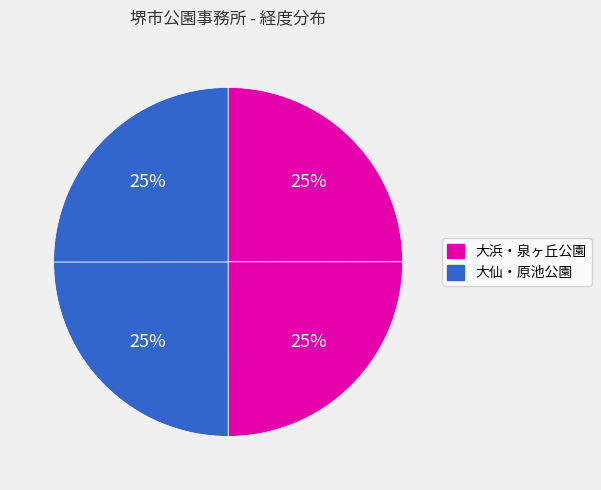

Count the number of slices in the pie.

4